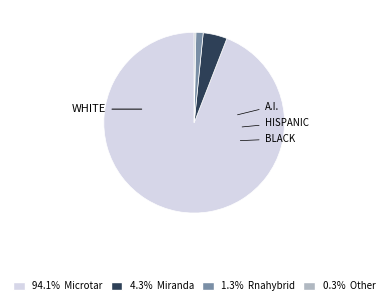

Is there any slice that represents more than half of the pie?

Yes